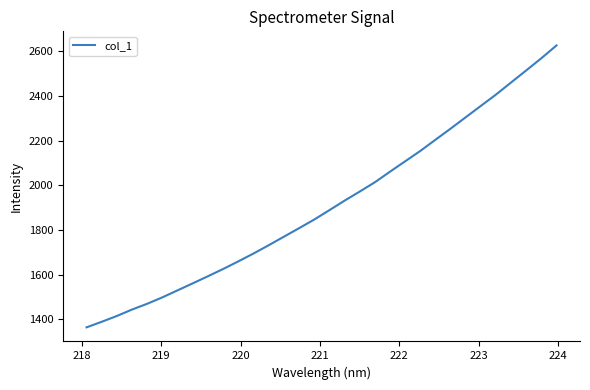

What is the minimum value shown in the chart?

1364.8